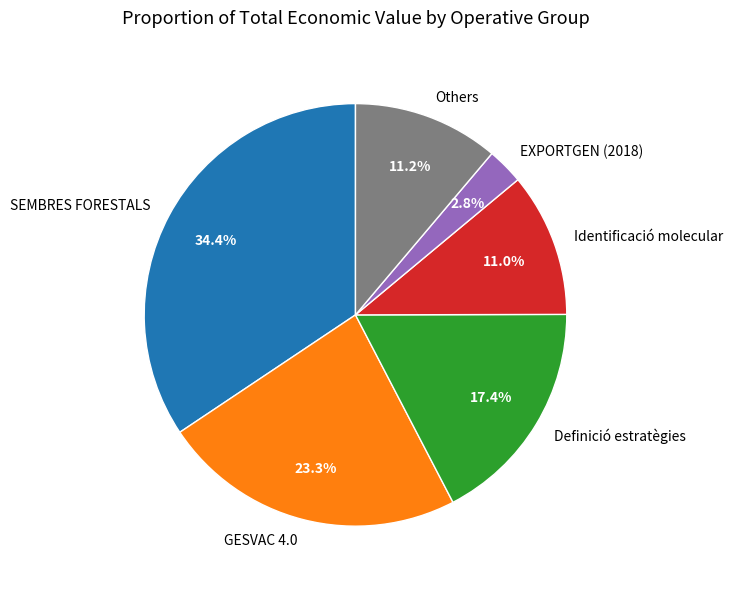

Does SEMBRES FORESTALS account for over 50% of the chart?

No